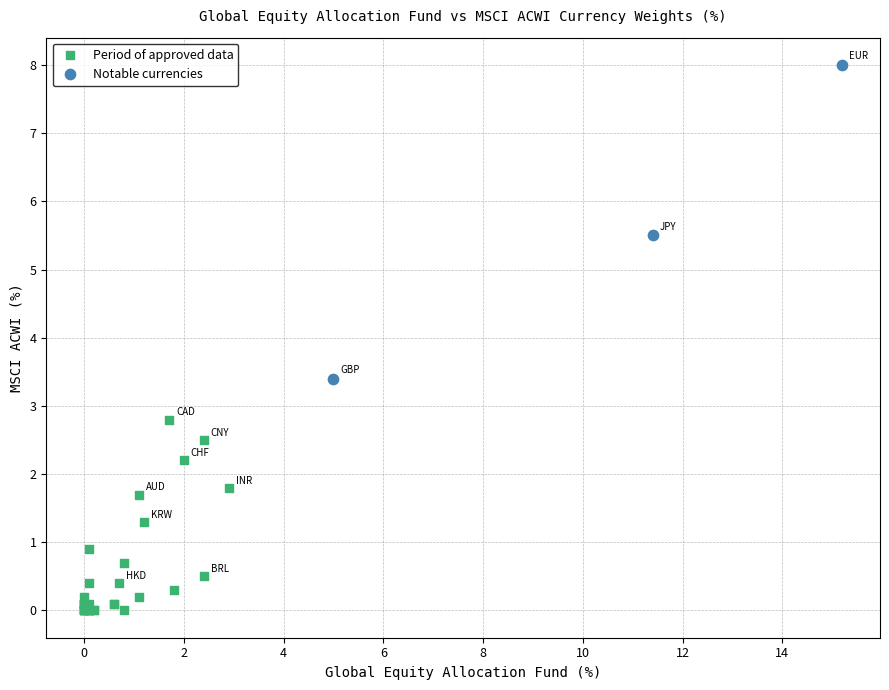

Which series has the largest Y range (max minus min)?

Notable currencies